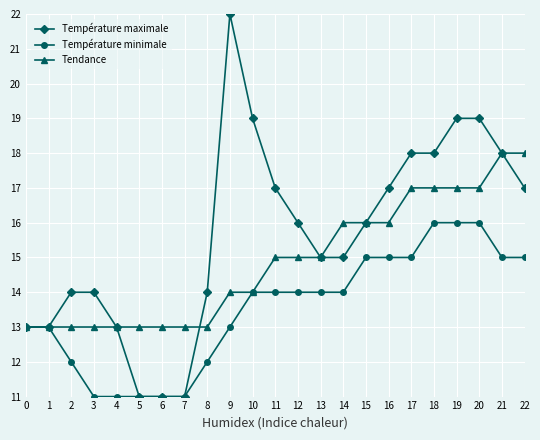

The Température maximale series shows 8 at 21. True or false?

False